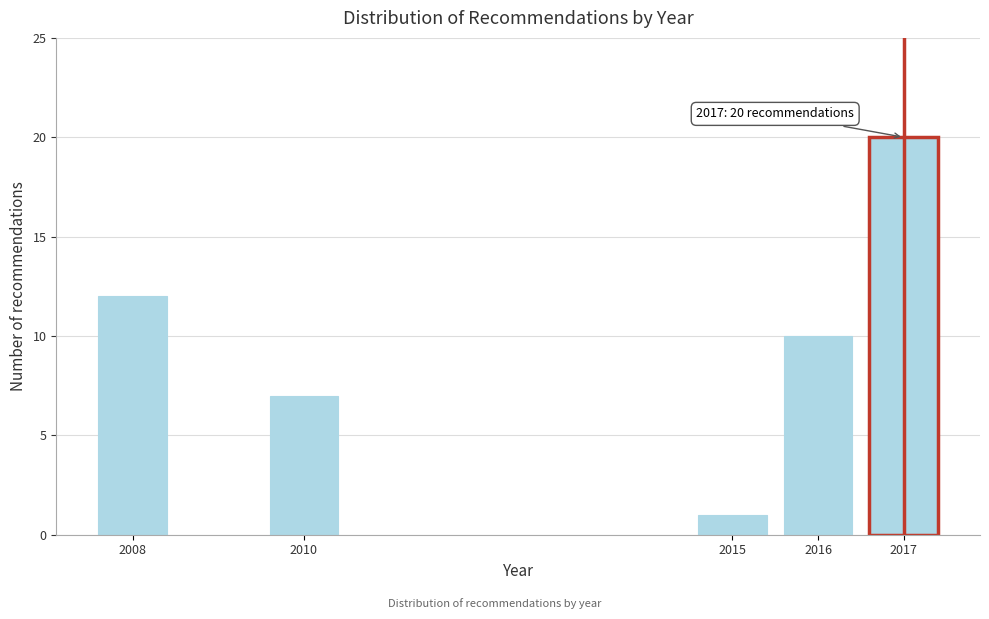

Reading left to right, transcribe all the data shown in this chart.

12	7	1	10	20